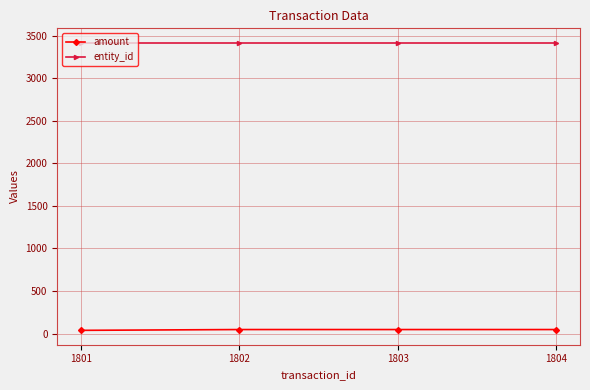

What is the value of the amount point at the 2nd from the left?

47.5